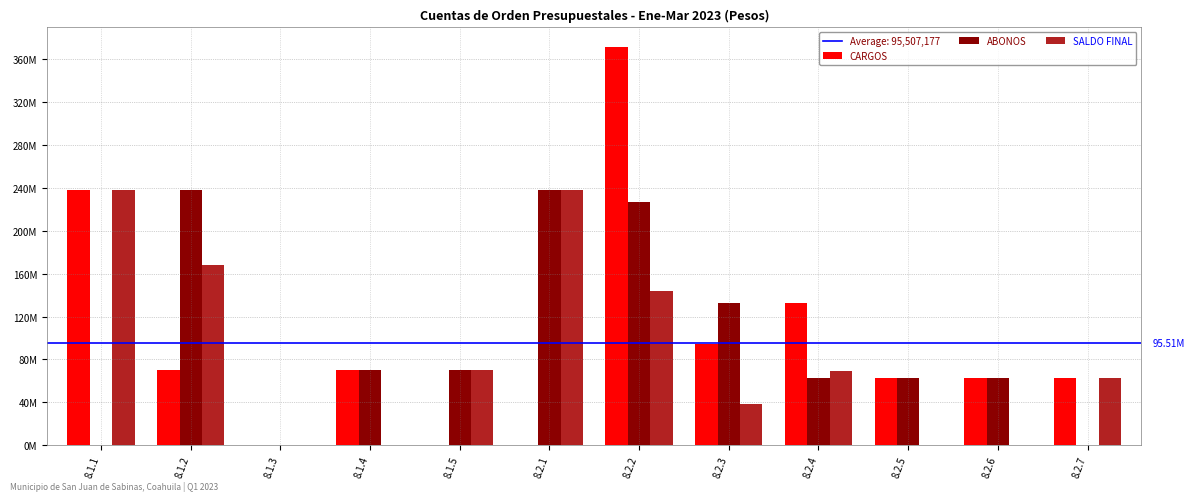

Does the chart contain stacked bars?

No